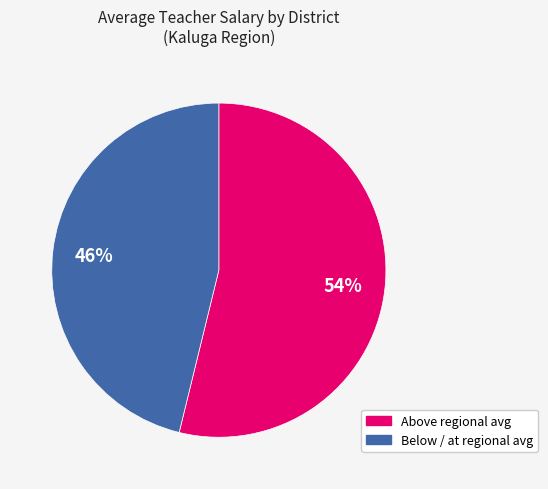

Is there any slice that represents more than half of the pie?

Yes